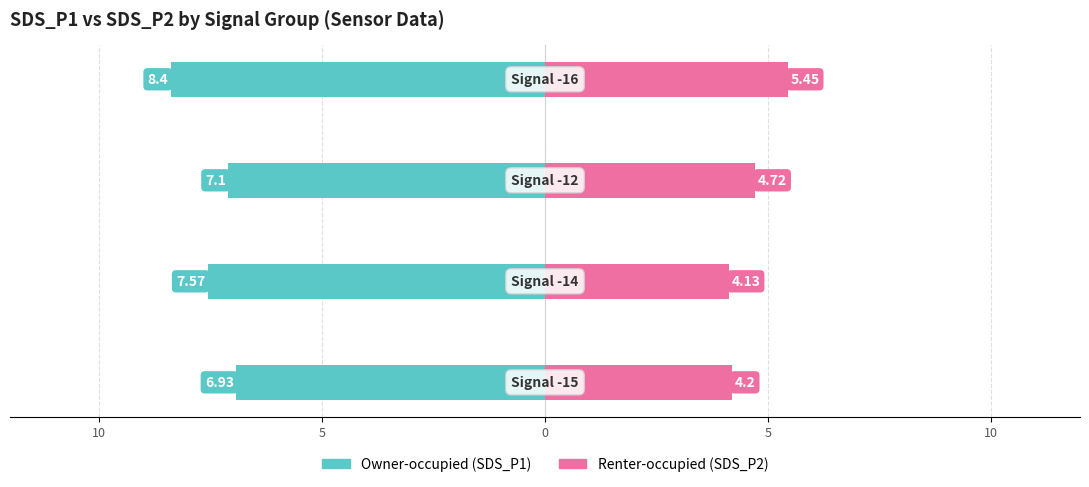

What is the difference between the maximum and minimum values in the Owner-occupied series?

1.5